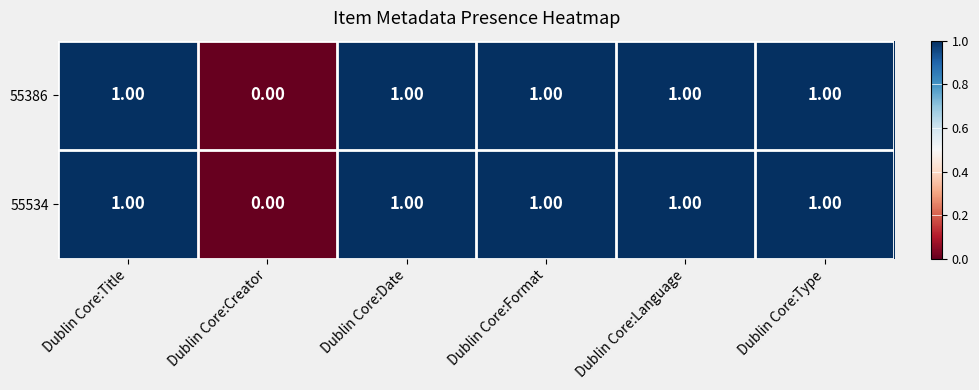

What is the total value across all series at Dublin Core:Date?

2